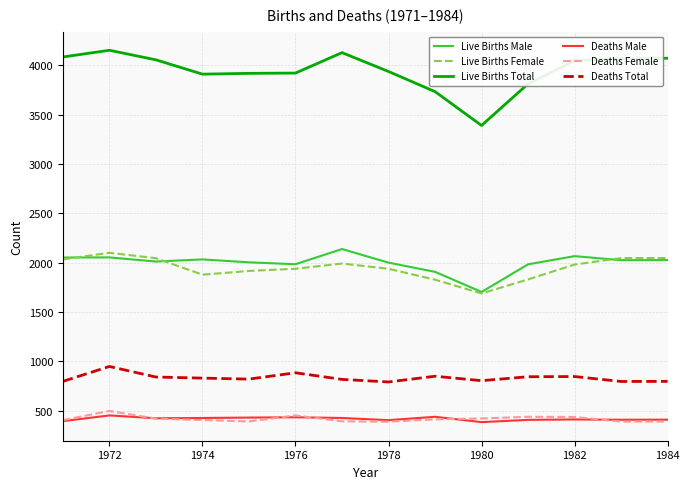

What are all the series names shown in the legend?

Live Births Male, Live Births Female, Live Births Total, Deaths Male, Deaths Female, Deaths Total